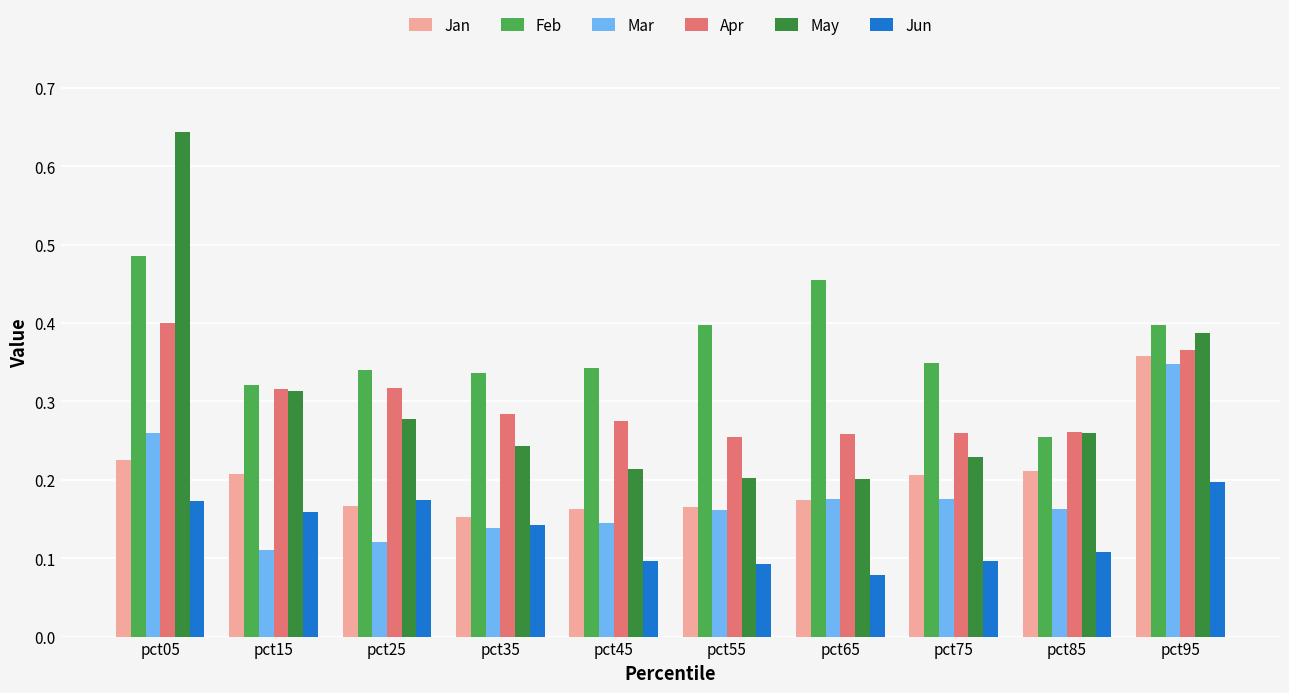

What are all the series names shown in the legend?

Jan, Feb, Mar, Apr, May, Jun